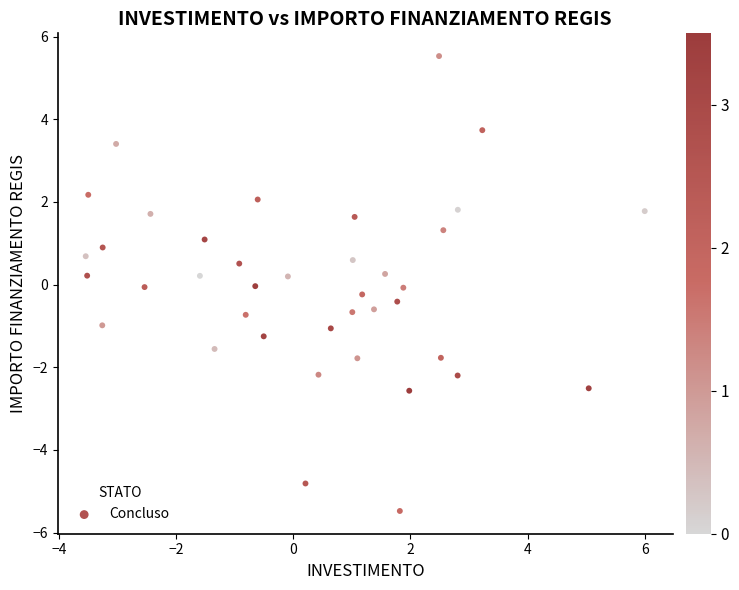

What is the range of X values (max minus min)?

9.5